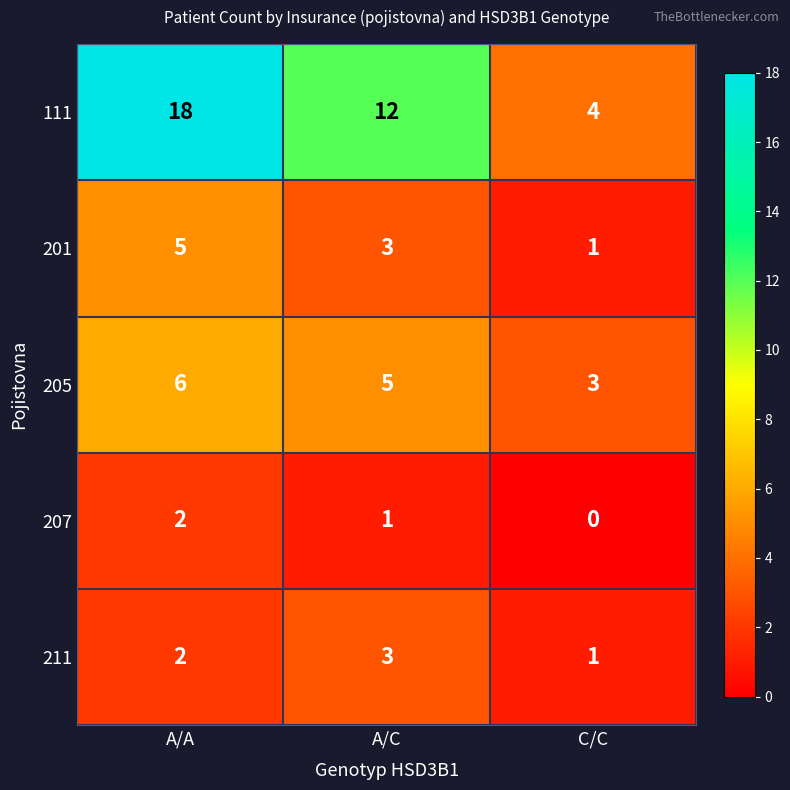

At how many categories does at least one series exceed 9?

2